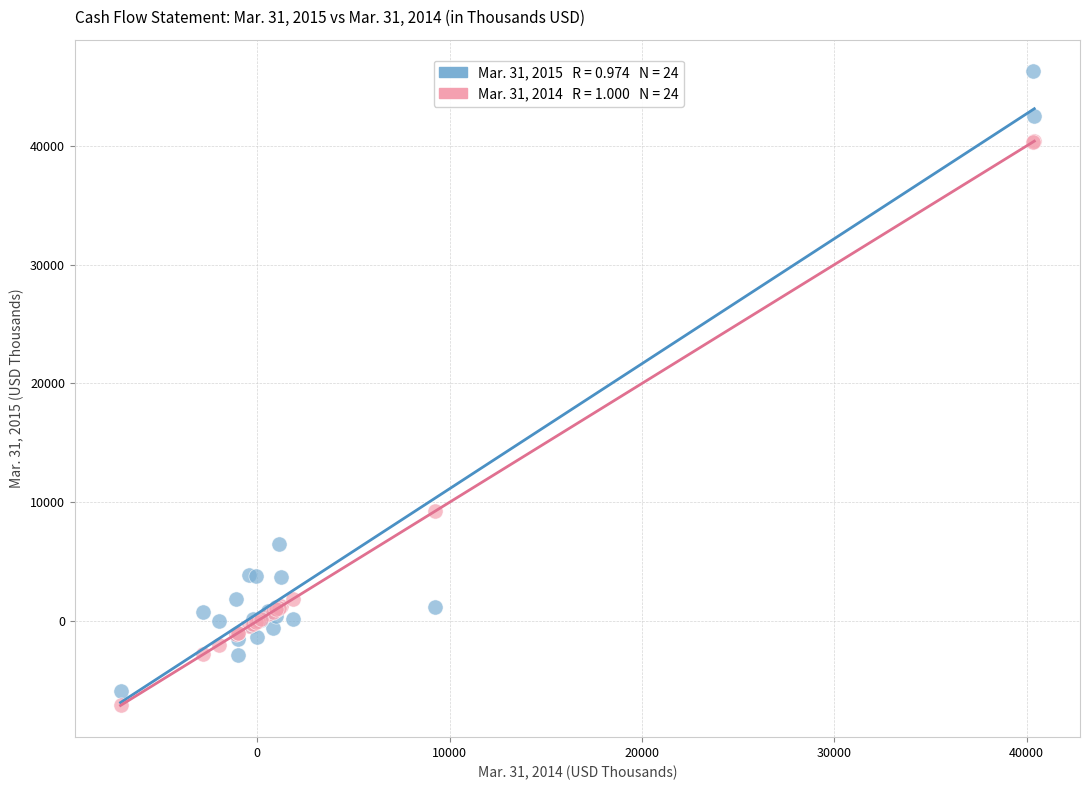

Across all series, what Y value is closest to 19584?

9240